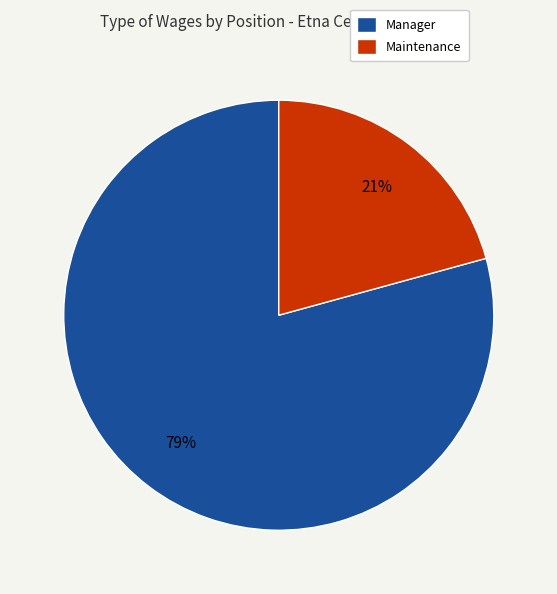

Count the number of slices in the pie.

2